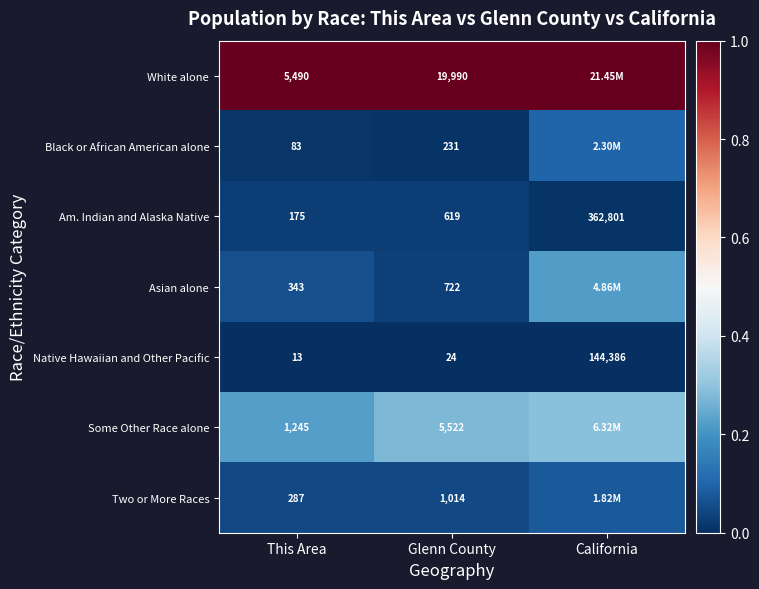

Between This Area and Glenn County, which series saw the biggest shift?

White alone